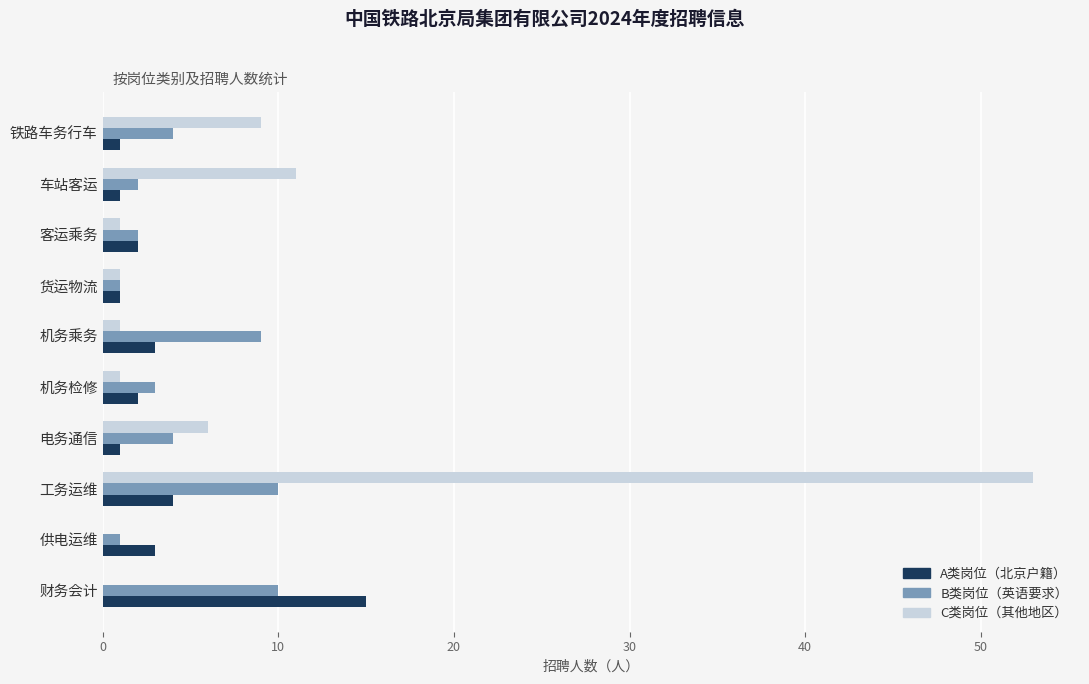

Is it true that C类岗位（其他地区） equals 2 at 车站客运?

False